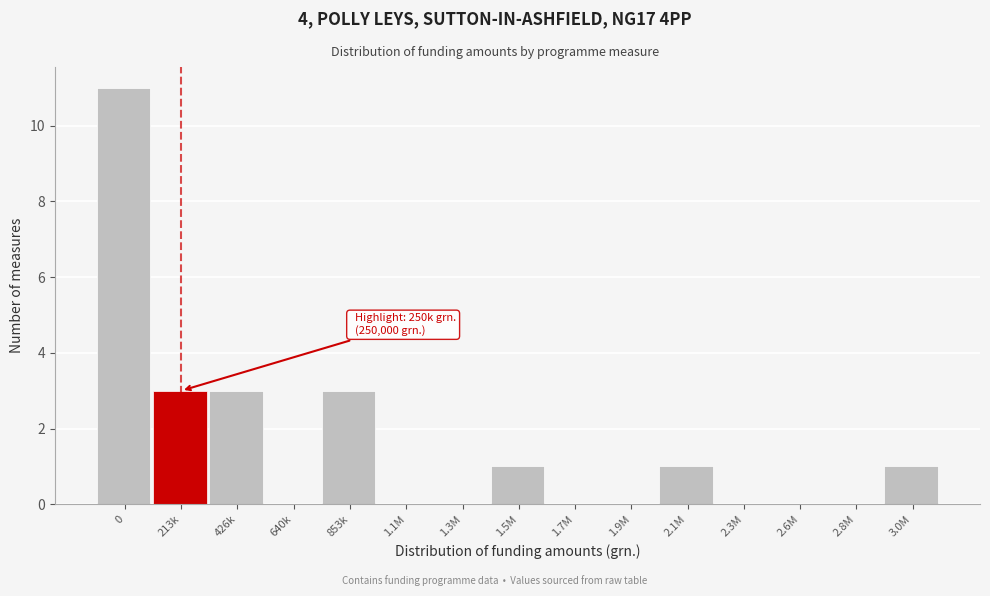

Reading left to right, list all the values displayed in this chart.

0=11	213k=3	426k=3	640k=0	853k=3	1.1M=0	1.3M=0	1.5M=1	1.7M=0	1.9M=0	2.1M=1	2.3M=0	2.6M=0	2.8M=0	3.0M=1